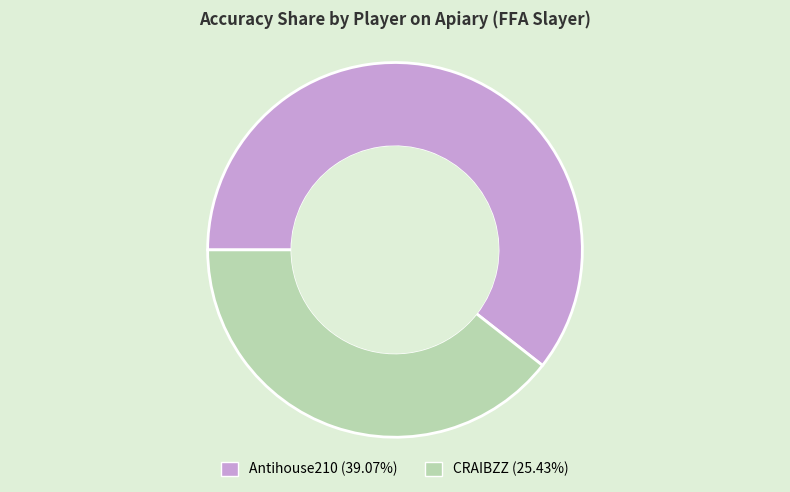

Between CRAIBZZ and Antihouse210, which is larger?

Antihouse210